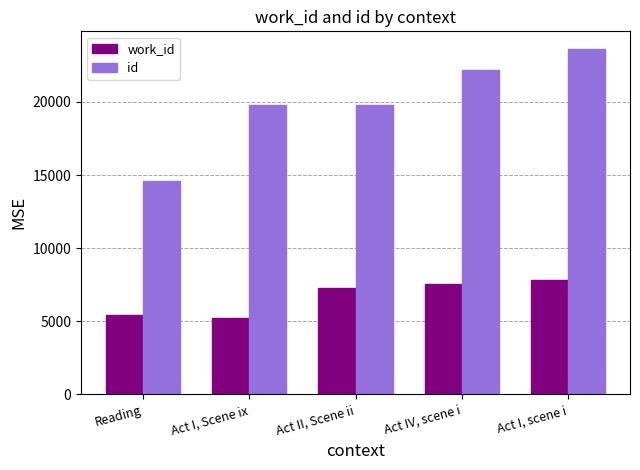

Which series has the largest range (max minus min)?

id